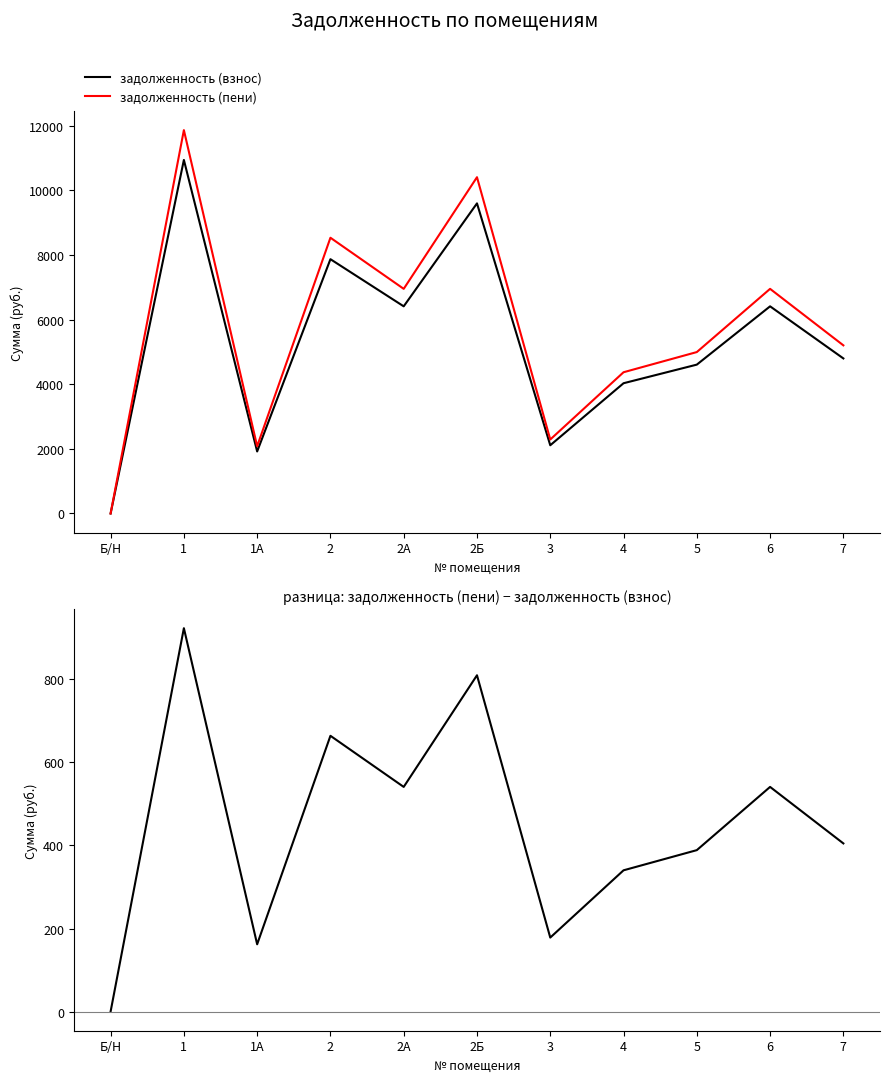

What is the difference between the highest and lowest values at 1А?

1920.0